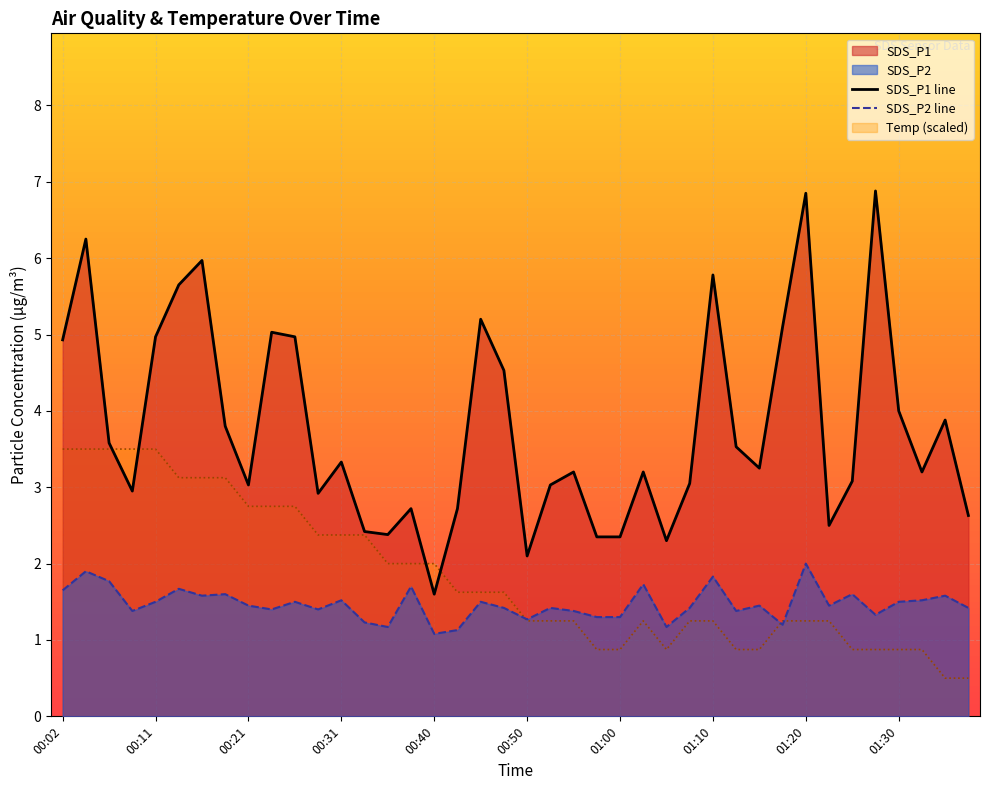

What is the maximum value for Temp (scaled)?

3.5